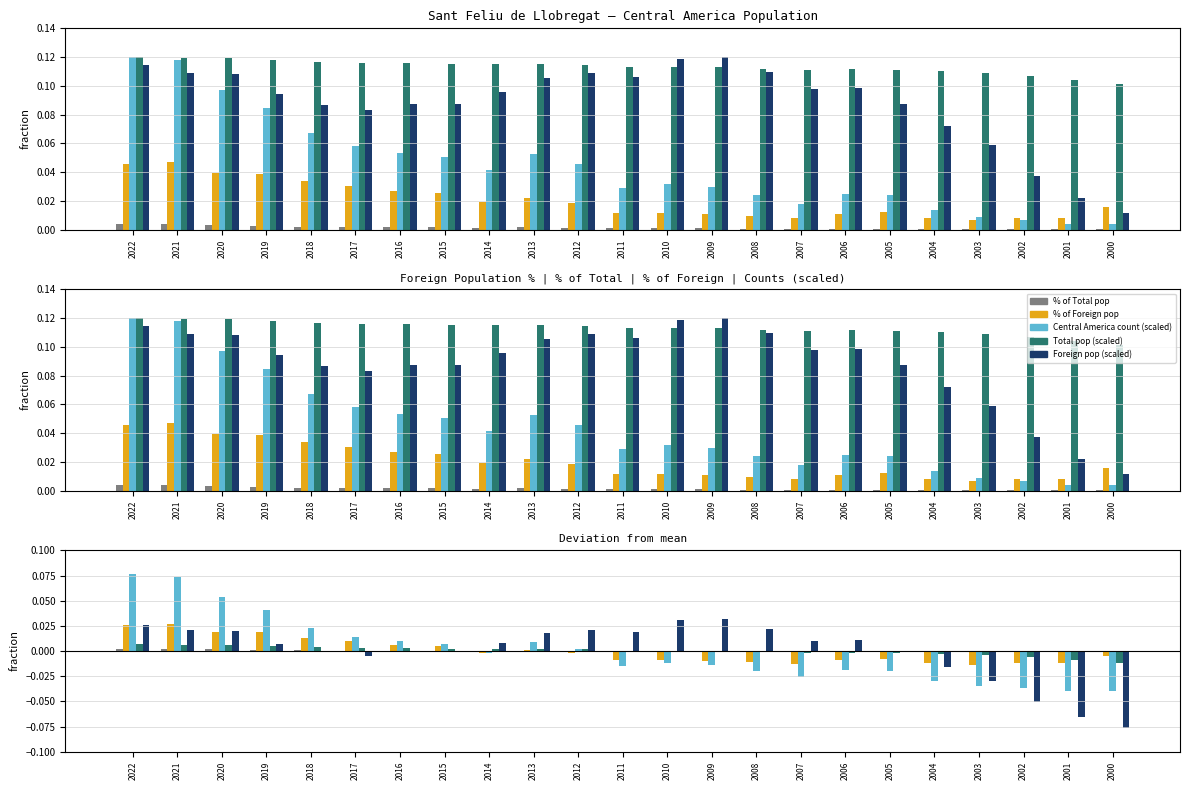

What is the difference between the maximum and minimum values in the Central America count (scaled) series?

0.1